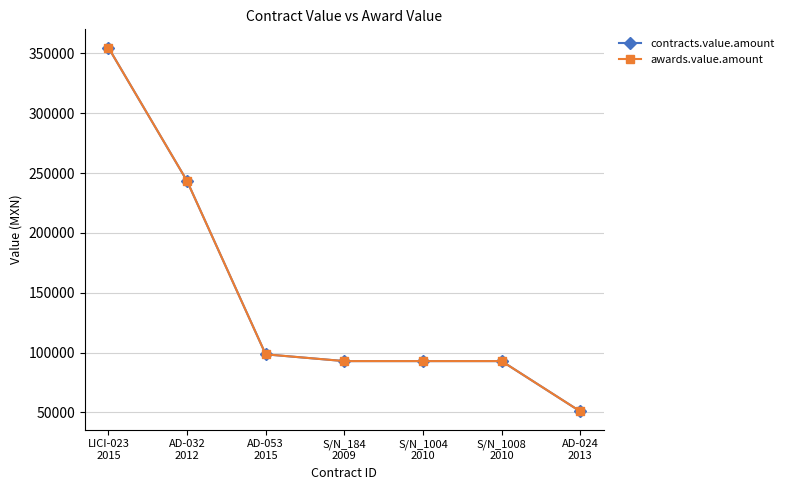

What is the sum of all awards.value.amount values?

1026682.1